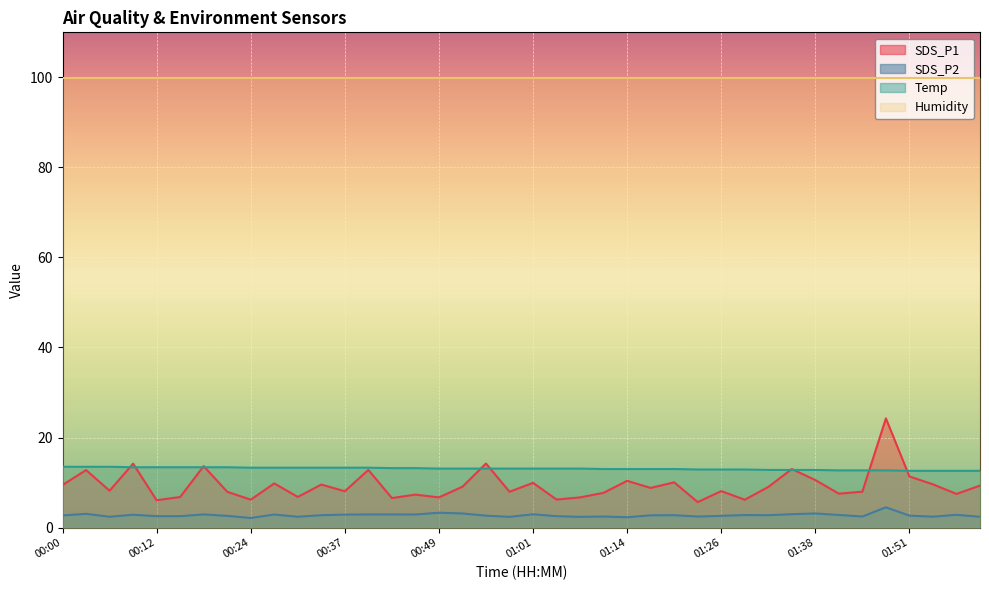

What is the value of the SDS_P1 point at the 14th from the left?

12.8